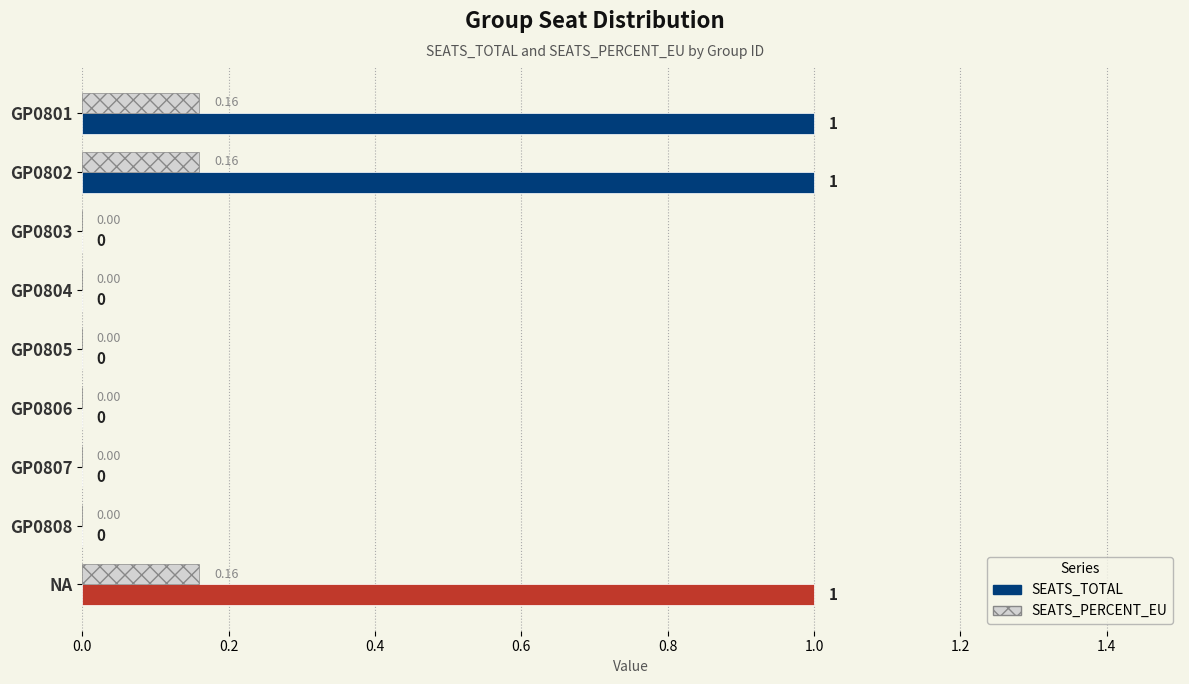

Count the number of categories in the chart.

9